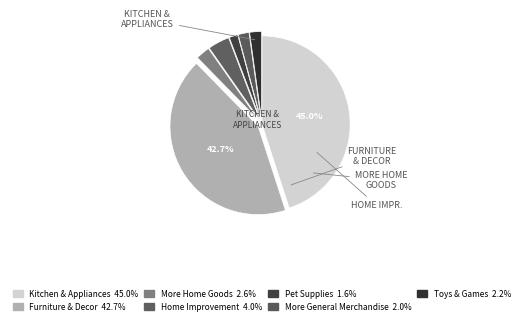

Is there any slice that represents more than half of the pie?

No